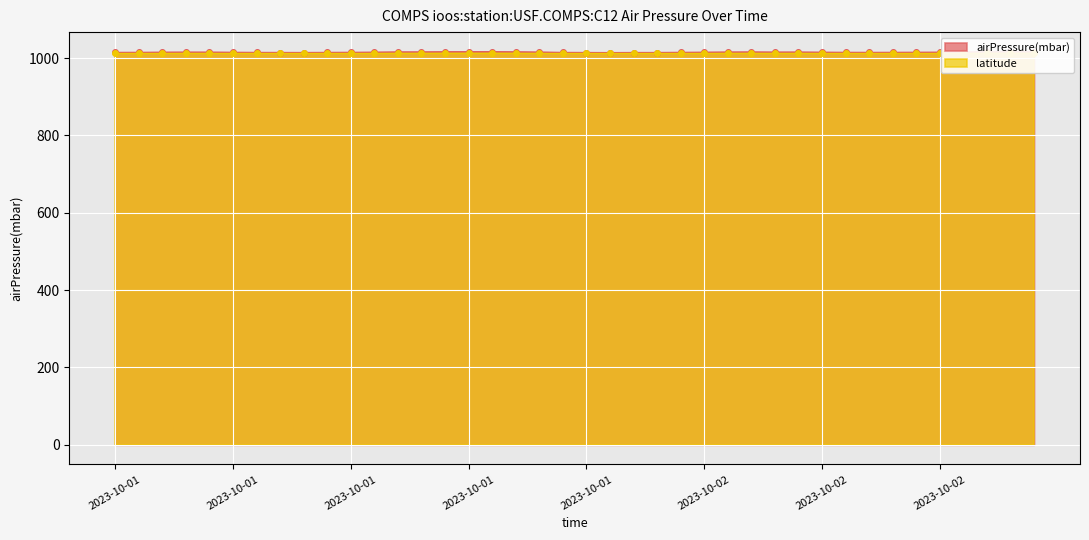

At which category does the data reach its first local valley?

2023-10-01T08:35